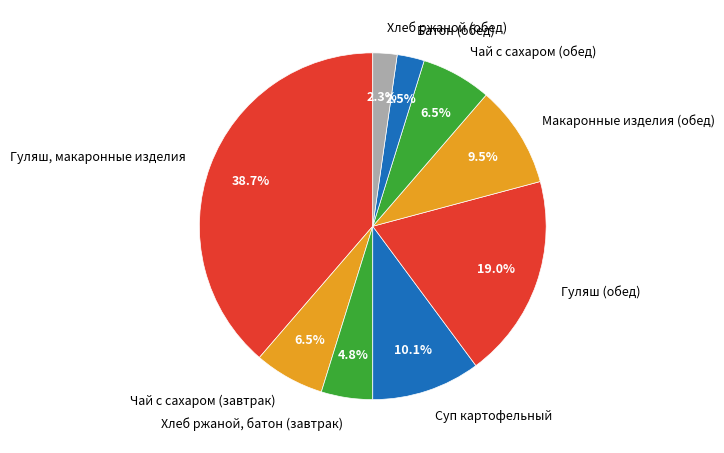

How many slices are in this pie chart?

9